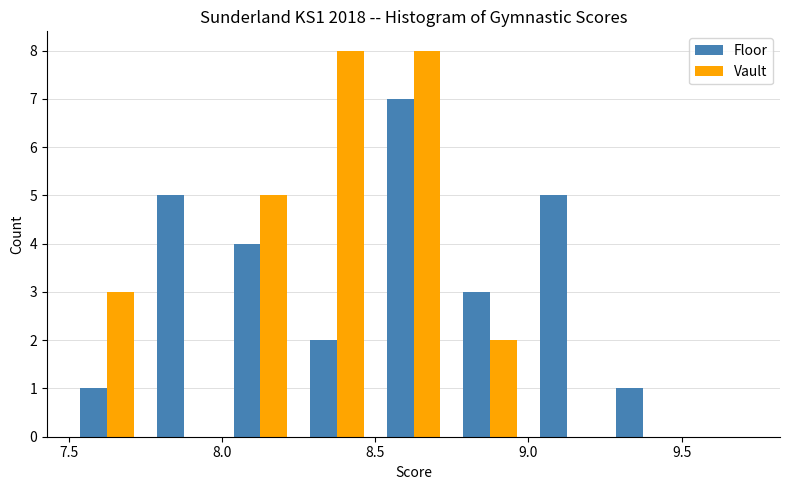

Reading left to right, list every range on the x-axis with the height of the bar of each series over it. The values are not printed on the chart, so give them approximately, as read against the axis.

7.50 to 7.75: Floor=1	Vault=3
7.75 to 8.00: Floor=5	Vault=0
8.00 to 8.25: Floor=4	Vault=5
8.25 to 8.50: Floor=2	Vault=8
8.50 to 8.75: Floor=7	Vault=8
8.75 to 9.00: Floor=3	Vault=2
9.00 to 9.25: Floor=5	Vault=0
9.25 to 9.50: Floor=1	Vault=0
9.50 to 9.75: Floor=0	Vault=0